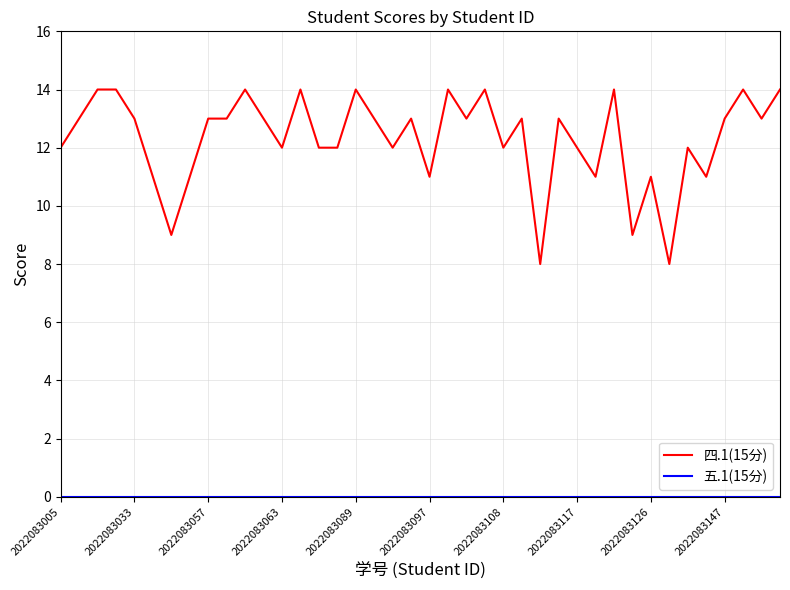

Which series has the largest range (max minus min)?

四.1(15分)